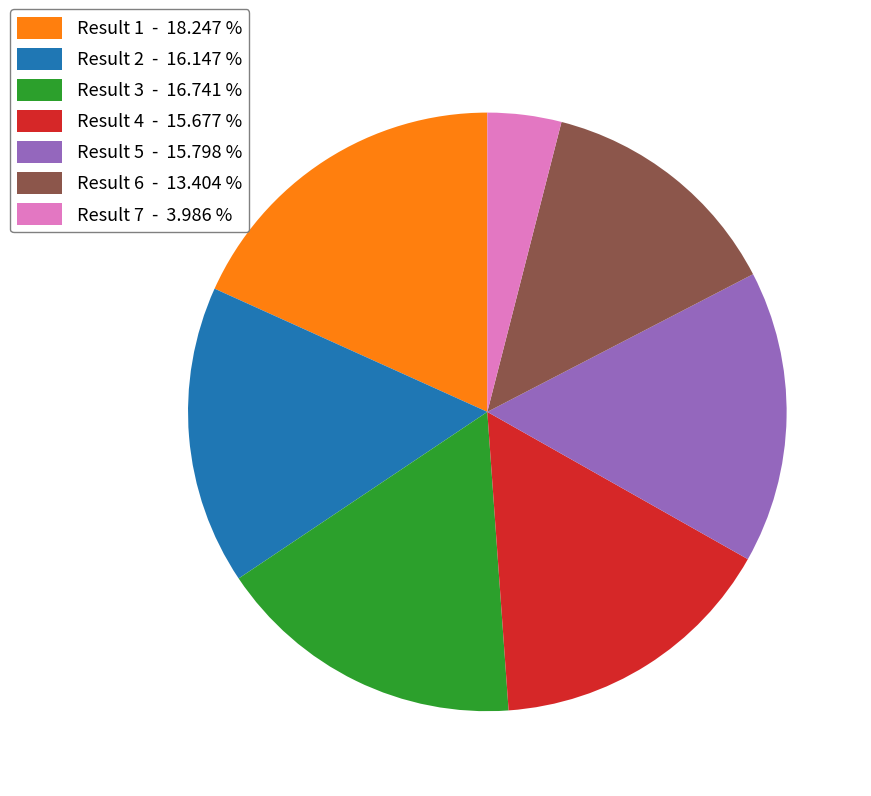

Between Result 3 - 16.741 % and Result 5 - 15.798 %, which is larger?

Result 3 - 16.741 %